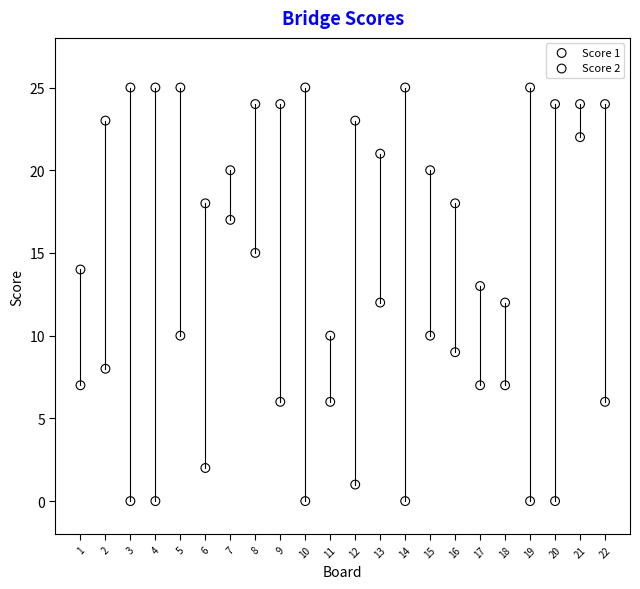

Across all data points, what is the range of Y values (max minus min)?

25